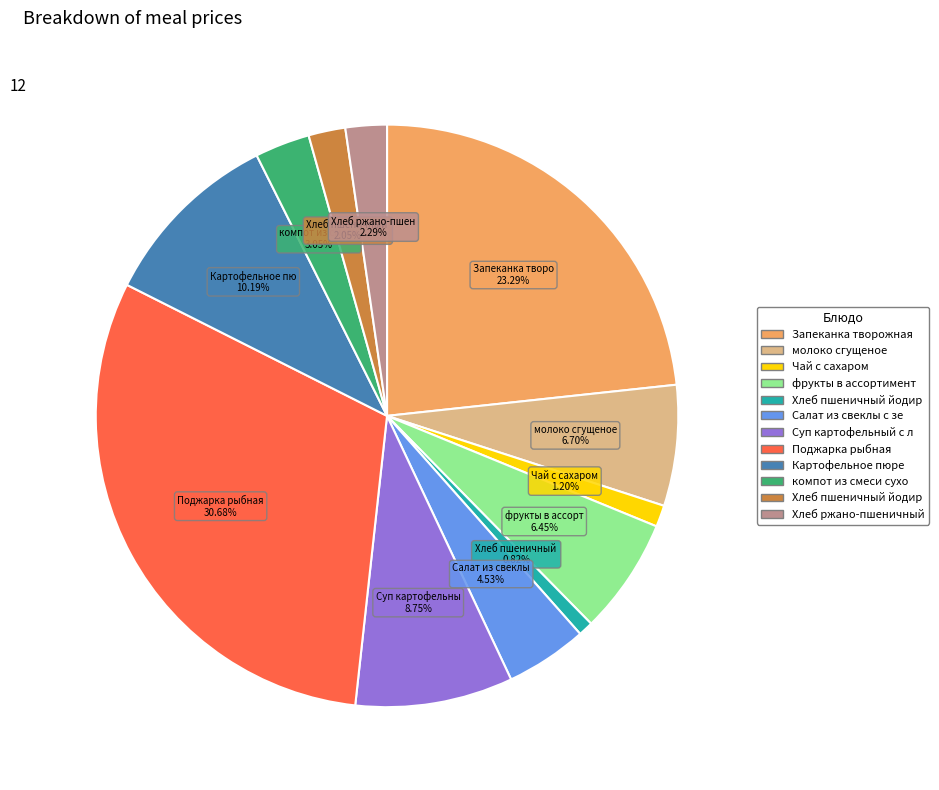

Is there any slice that represents more than half of the pie?

No